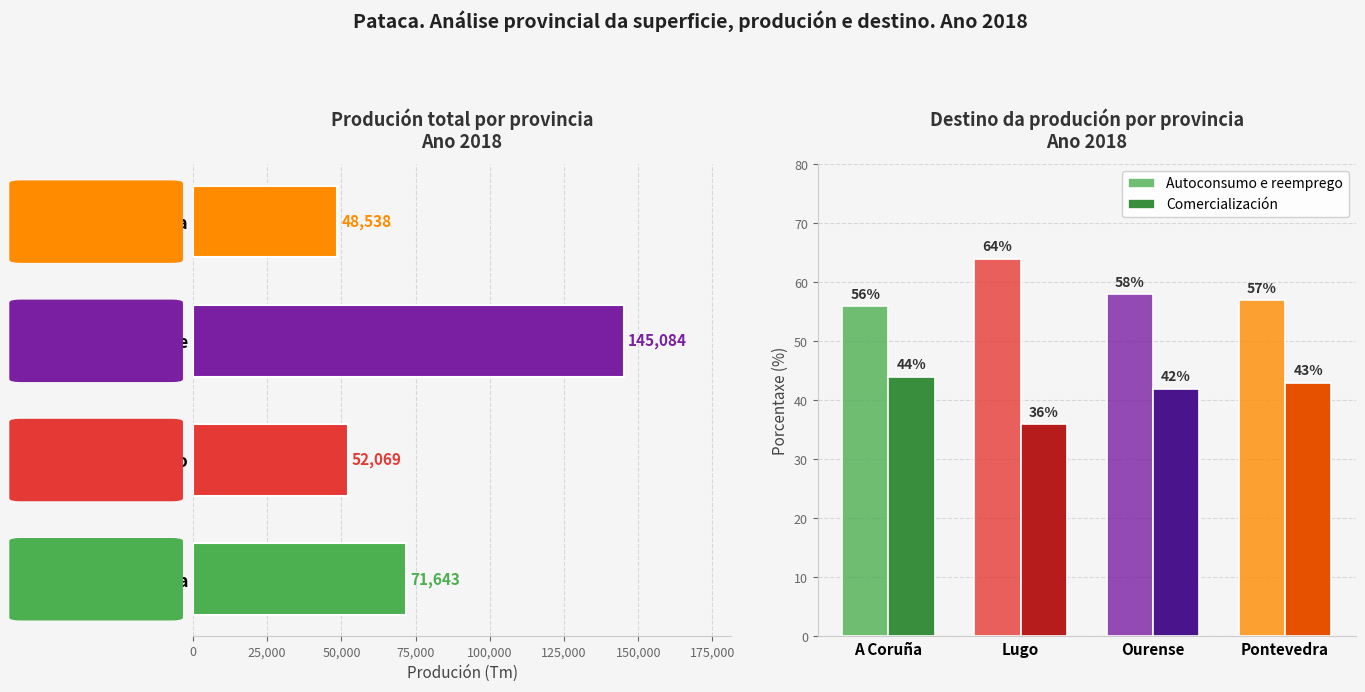

What is the value of the Autoconsumo e reemprego bar at the 2nd from the left?

64